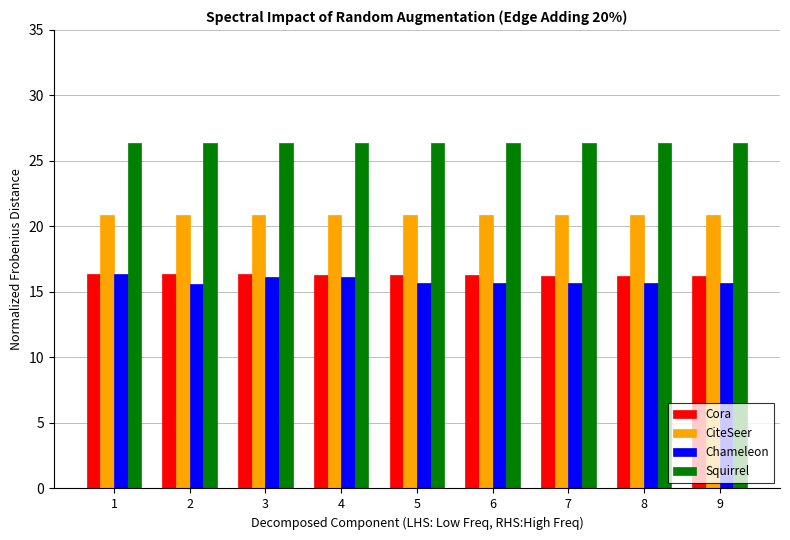

What is the smallest value displayed?

15.6